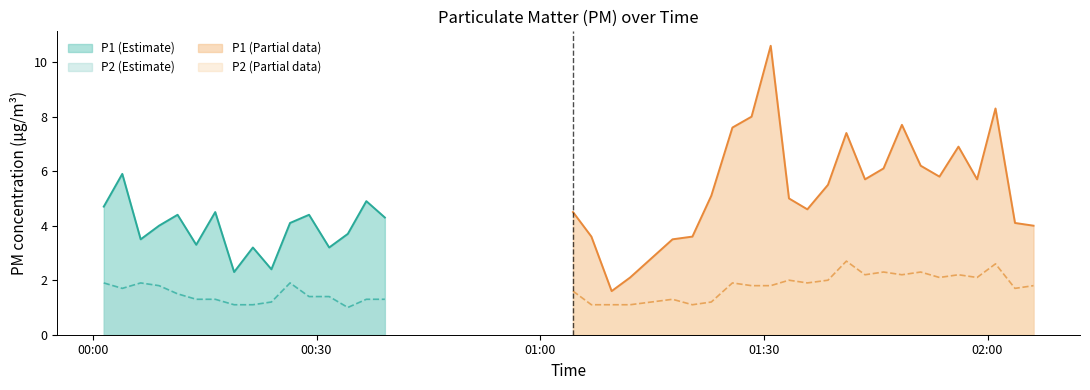

True or false: P1 and P2 intersect in this chart.

False